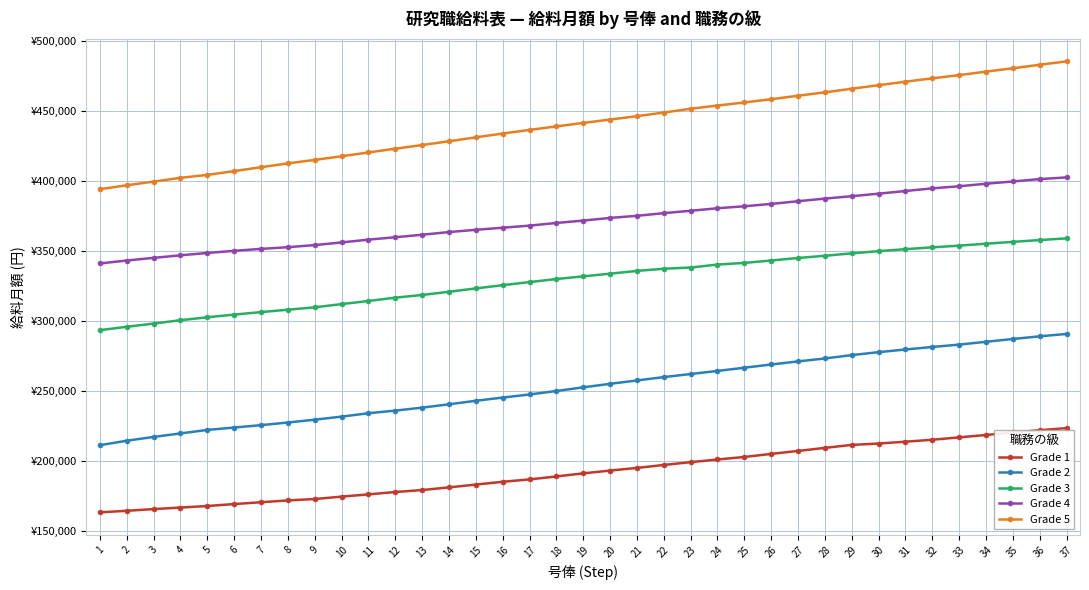

Does the chart have visible grid lines?

Yes